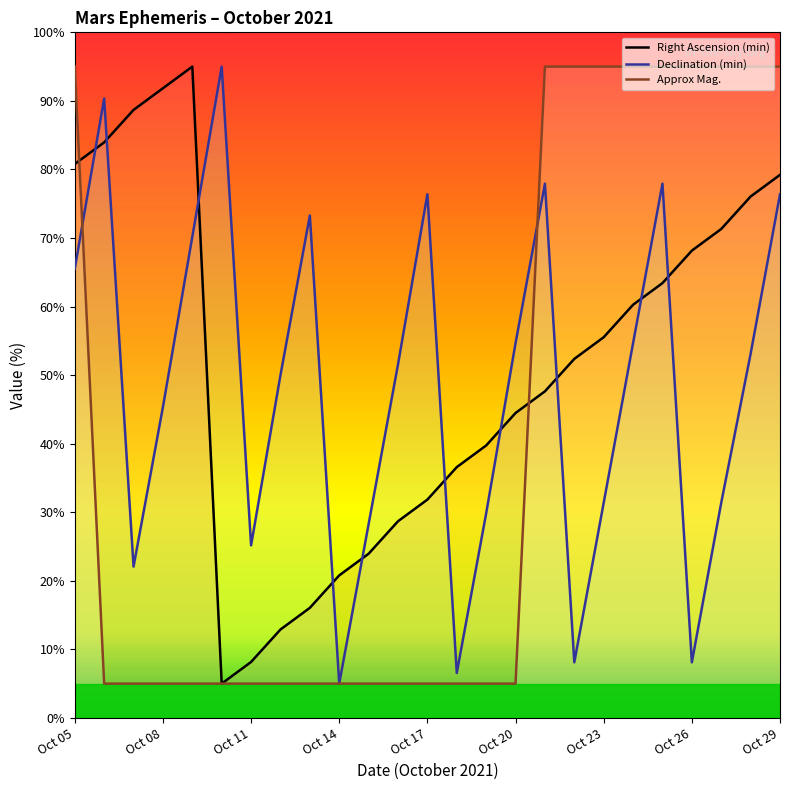

What is the total value across all series at Oct 14?

30.8